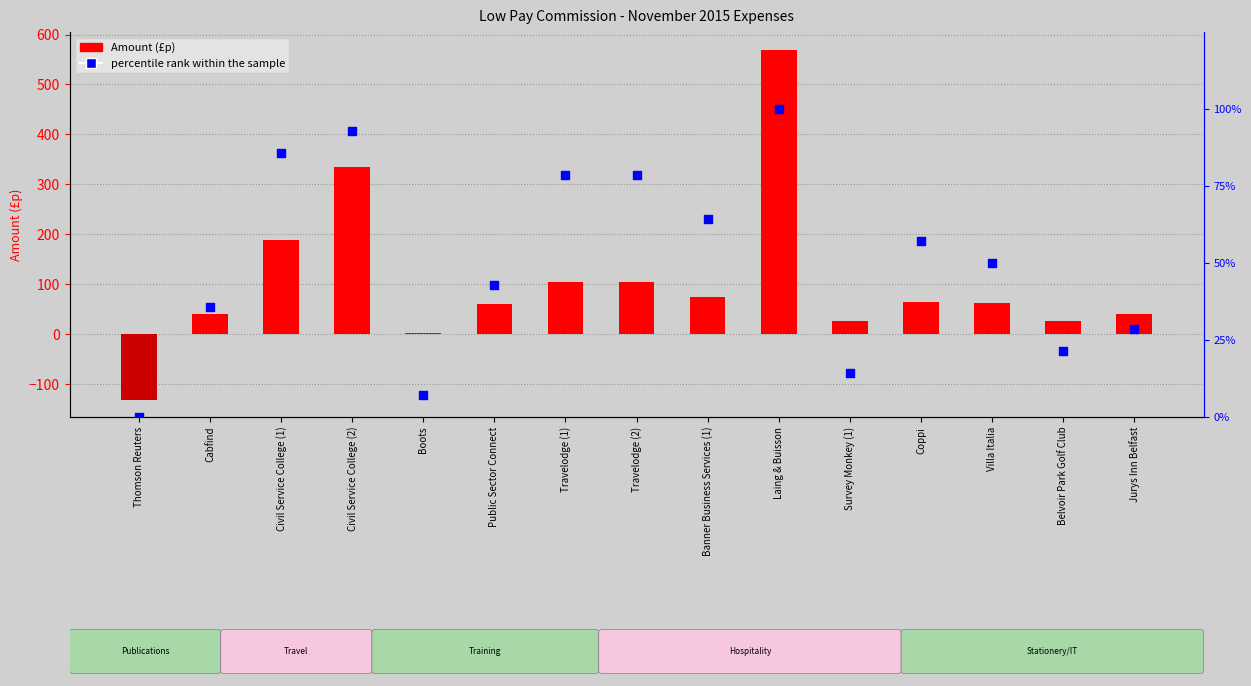

At how many categories does at least one series exceed 149?

3